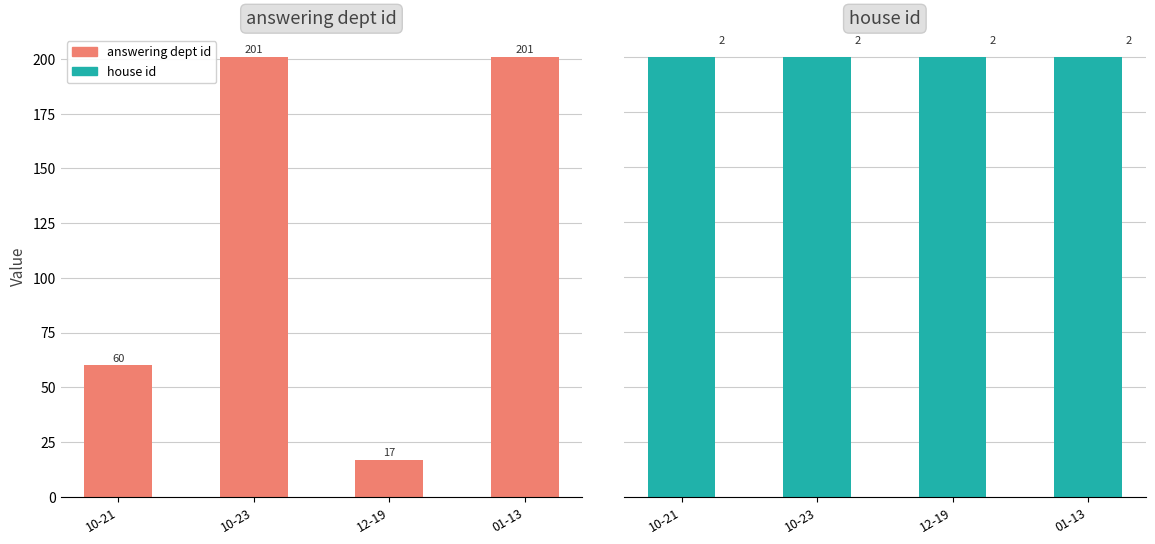

Rank the series by their maximum value, from highest to lowest.

answering dept id, house id